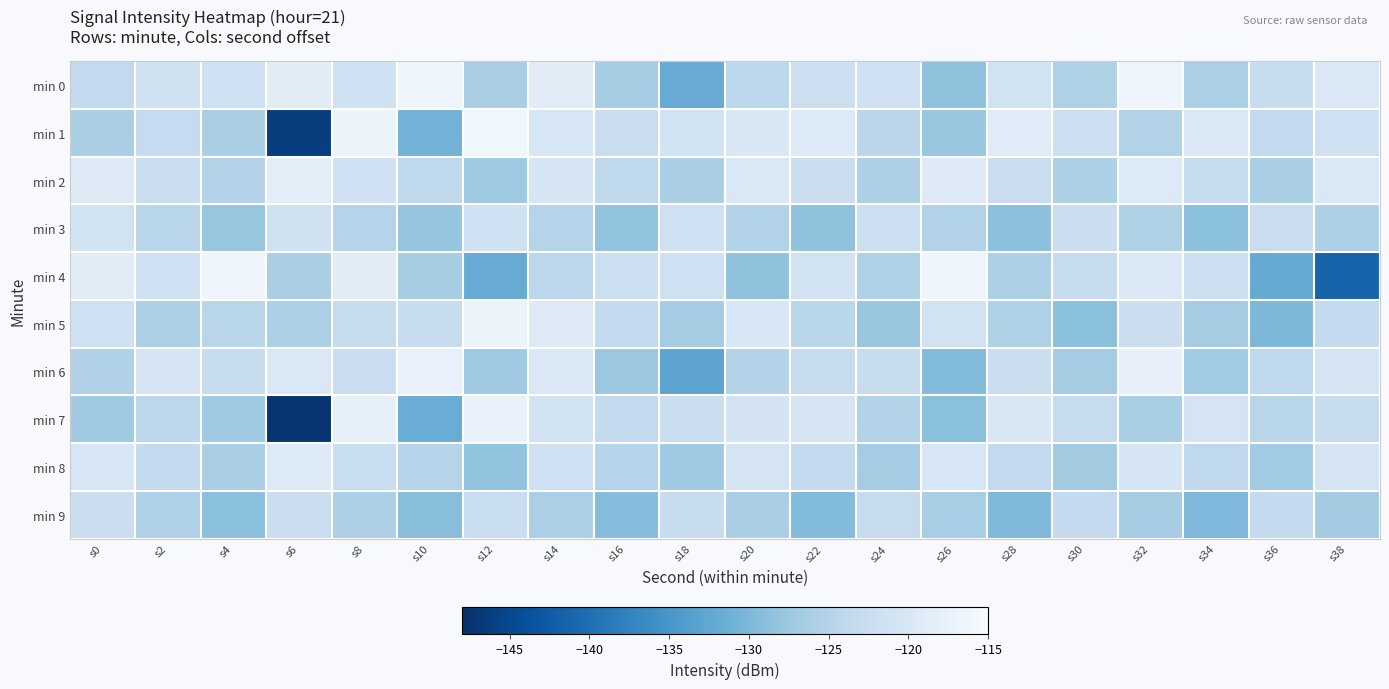

Which has a higher value, s24 or s4?

s24